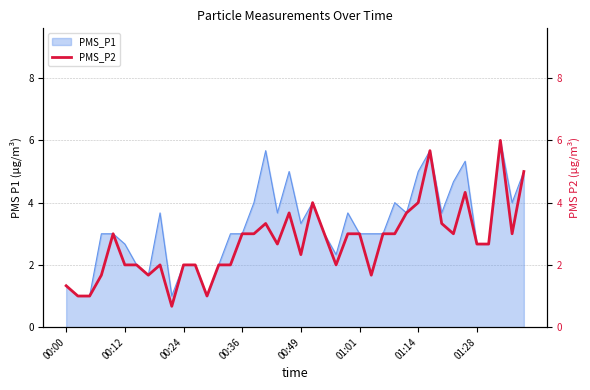

How many interior local valleys (lower than both neighbors) does the data have?

9